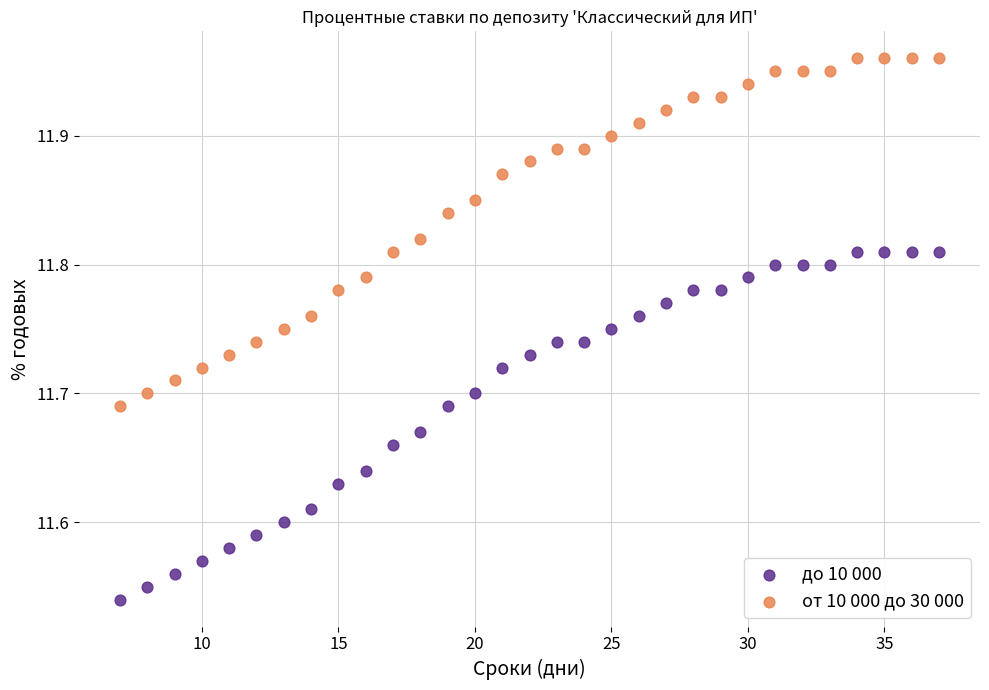

Which series contains the highest Y value?

от 10 000 до 30 000